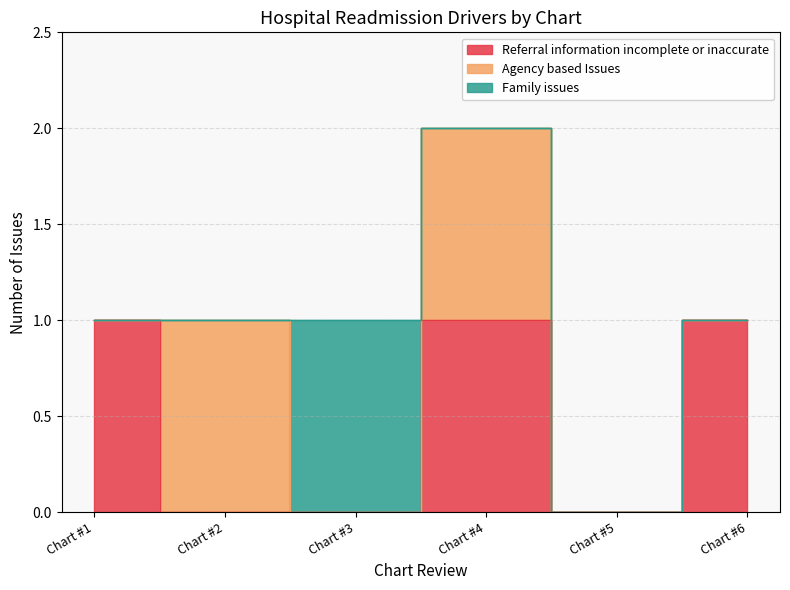

The value of Referral information incomplete or inaccurate at Chart #4 is 2. True or false?

False